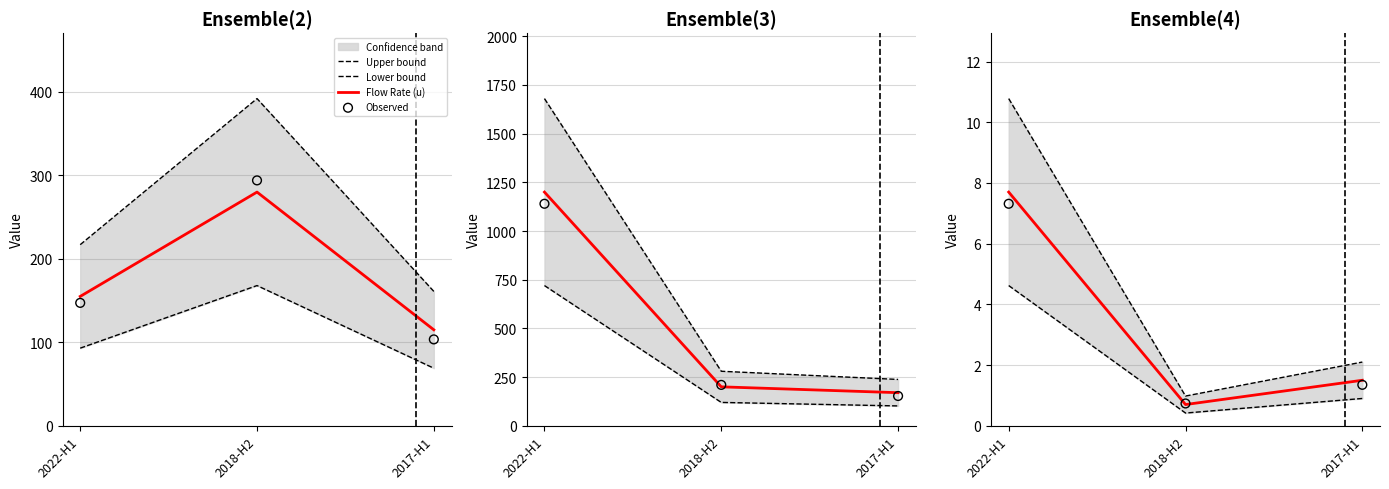

At which category is the sum across all series the highest?

2022-H1